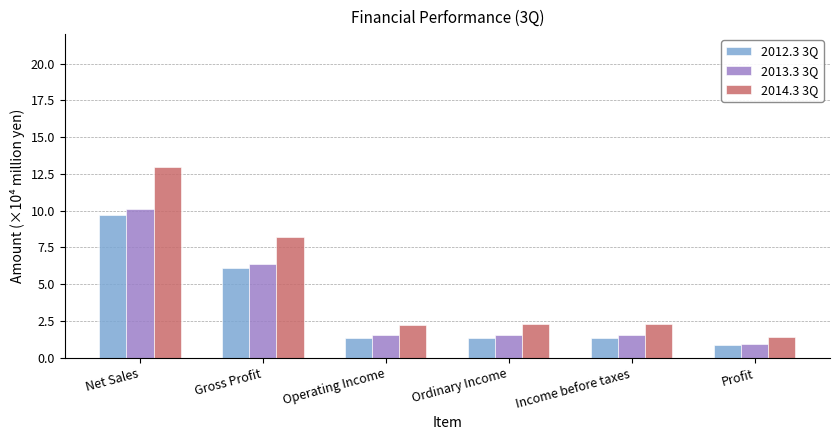

Where is 2013.3 3Q nearest to the value 5?

Gross Profit